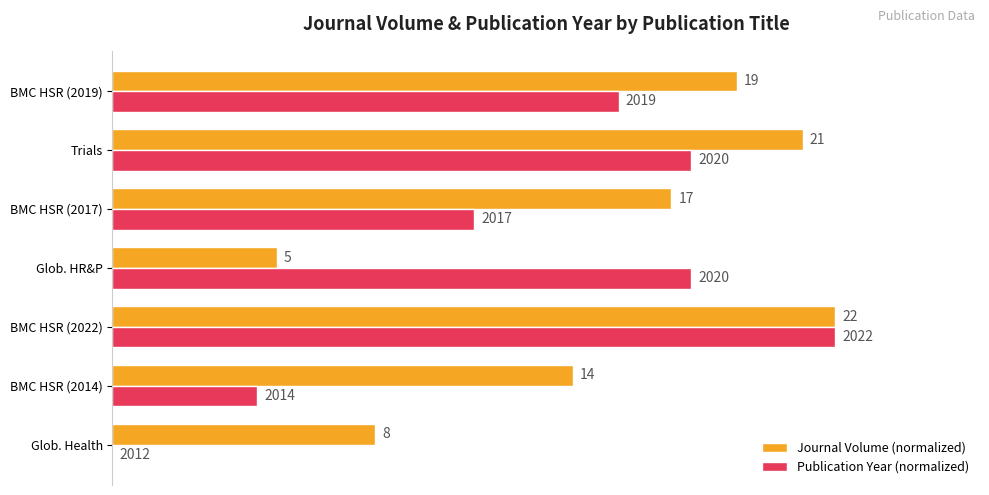

At how many categories does at least one series exceed 21?

7